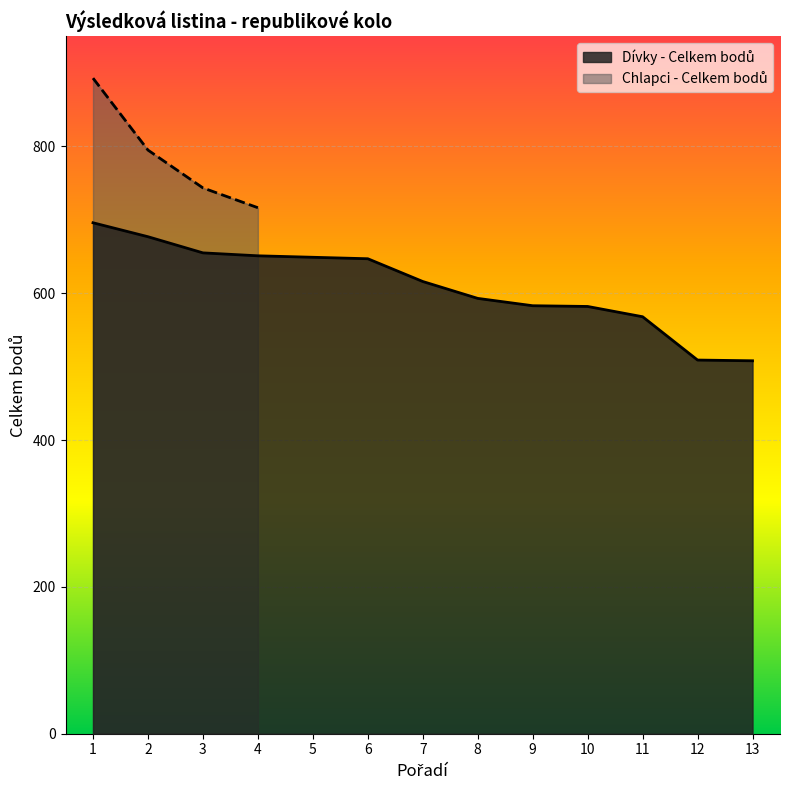

List the labels in order of value, largest first.

1, 2, 3, 4, 5, 6, 7, 8, 9, 10, 11, 12, 13